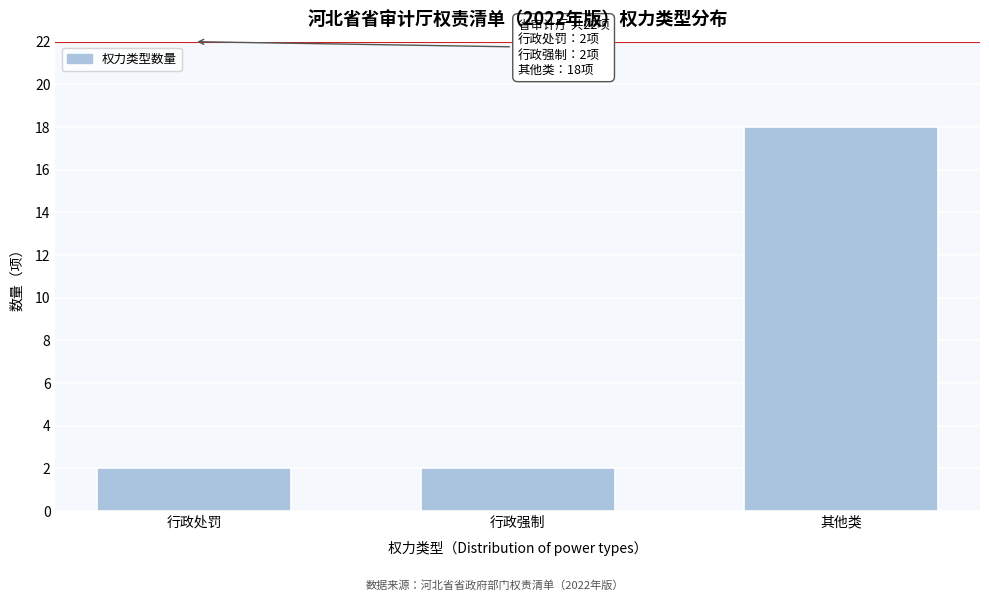

Reading left to right, extract all data points from this chart.

行政处罚=2	行政强制=2	其他类=18